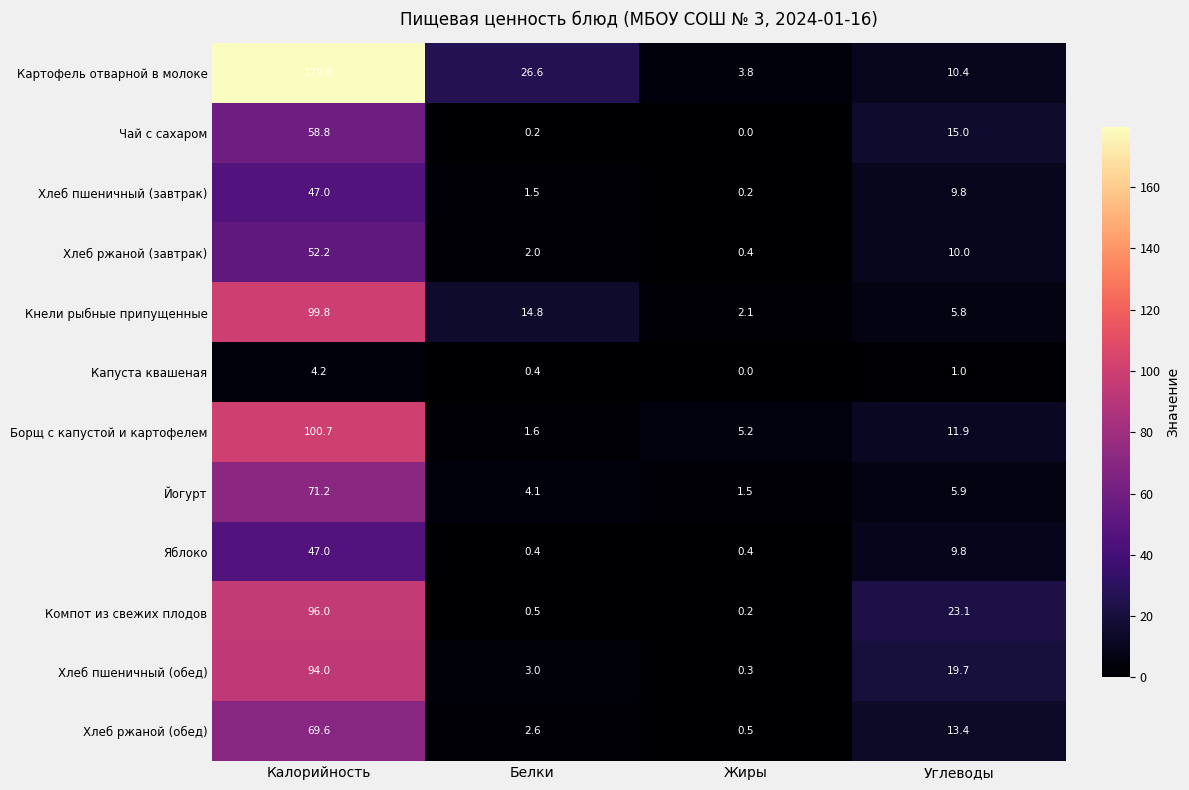

Which label corresponds to the largest value in the chart?

Калорийность